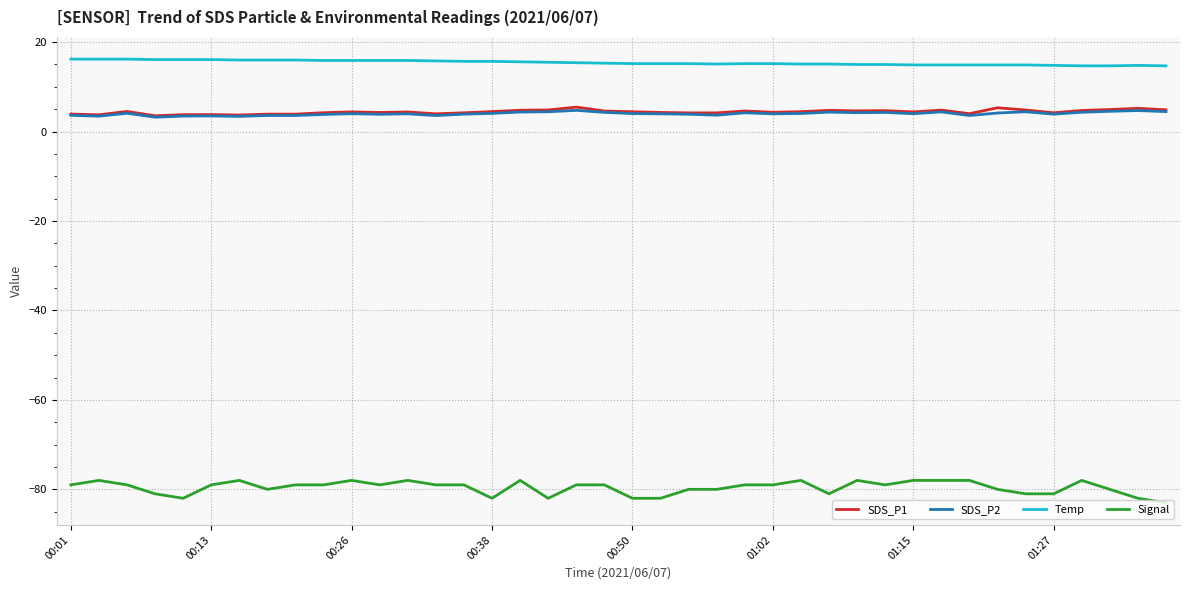

True or false: Temp and Signal cross at least once.

False